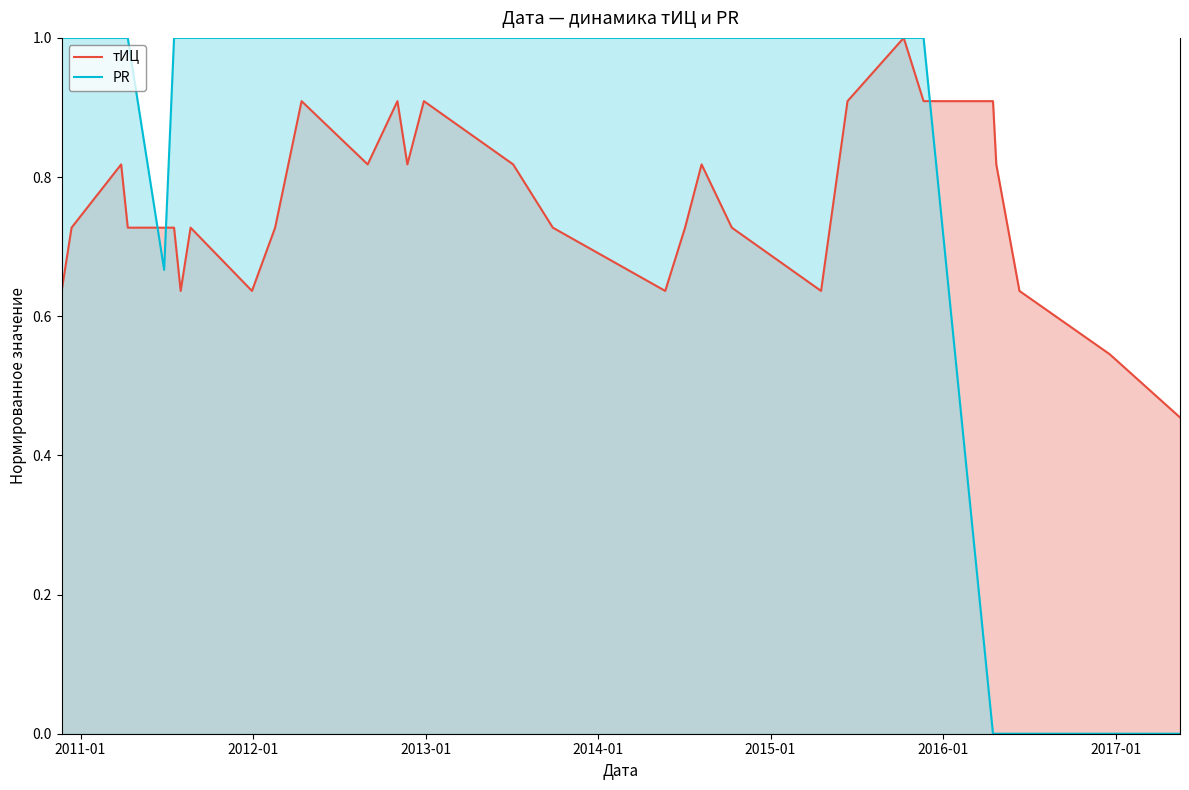

What is the sum of all тИЦ values?

22.7